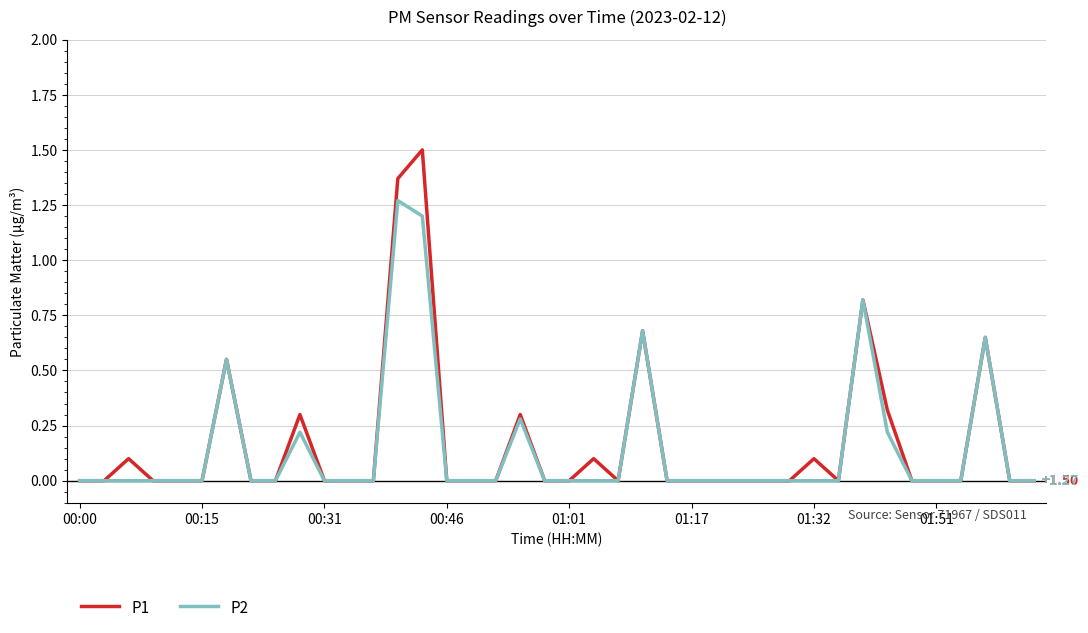

Which series has the widest spread of values?

P1